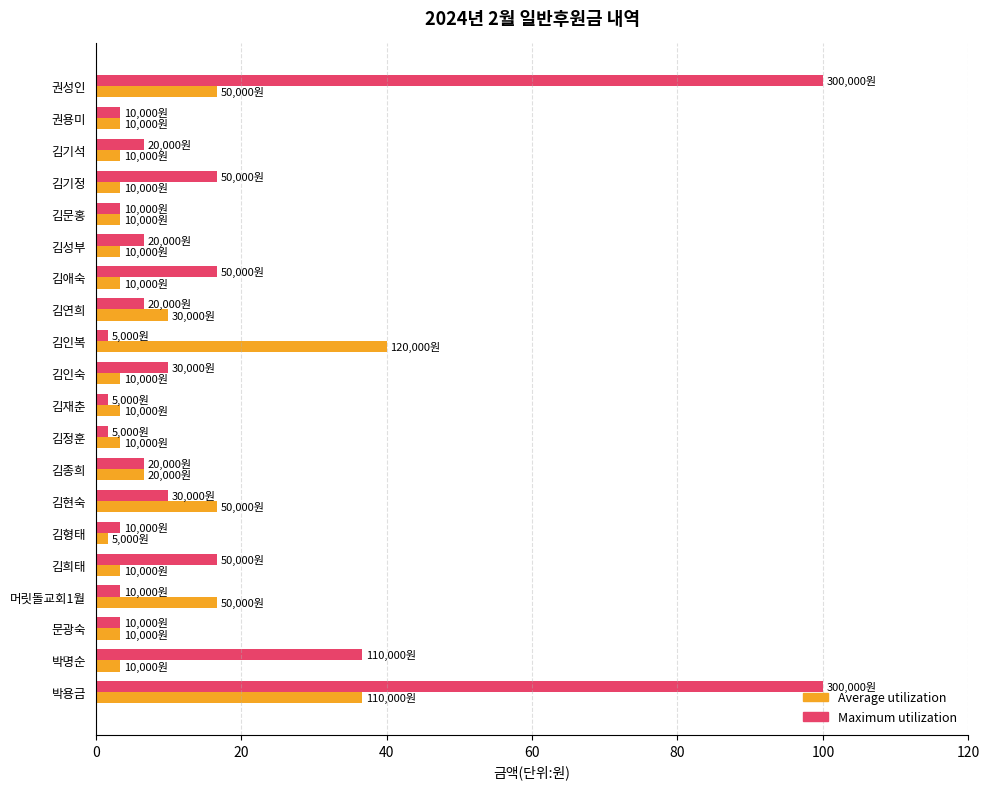

What is the difference between the highest and lowest values at 김애숙?

13.3